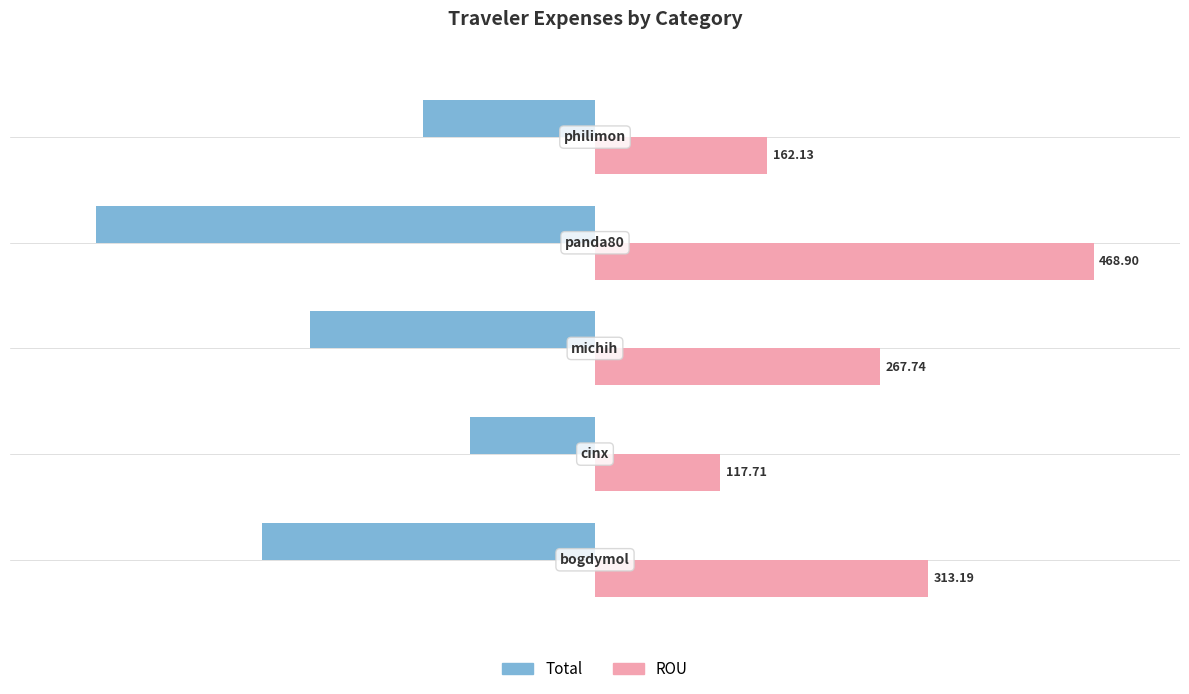

Which series has the largest total across all categories?

ROU